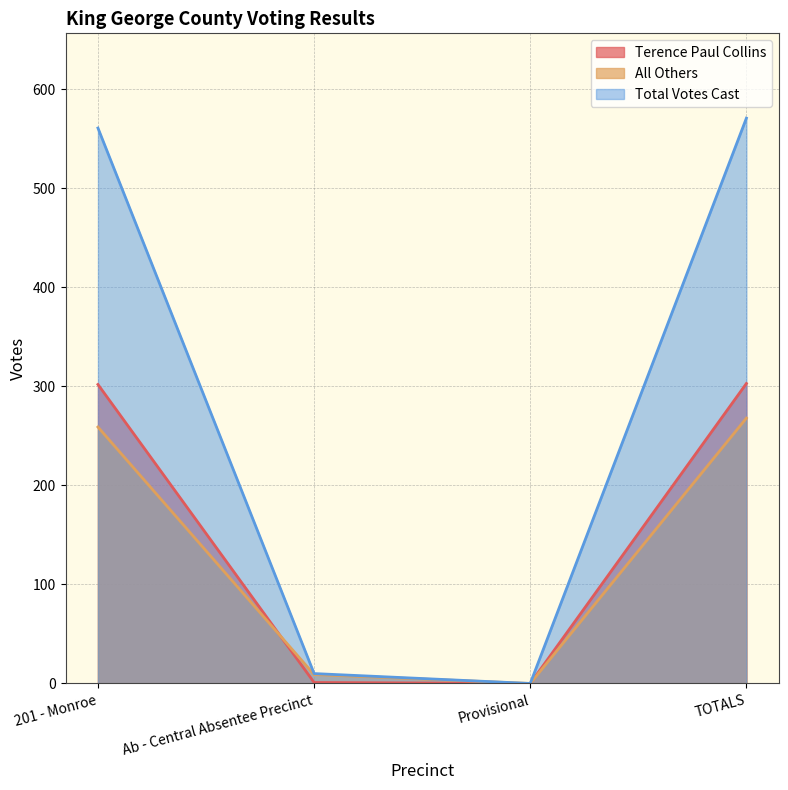

At which label does Total Votes Cast first exceed 561?

TOTALS